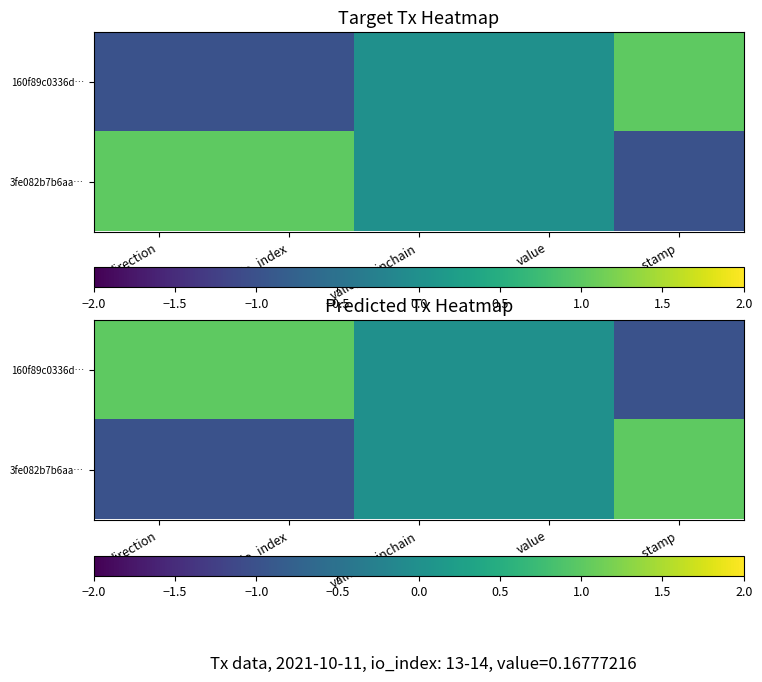

At which label does 3fe082b7b6aa… reach its peak?

time_stamp